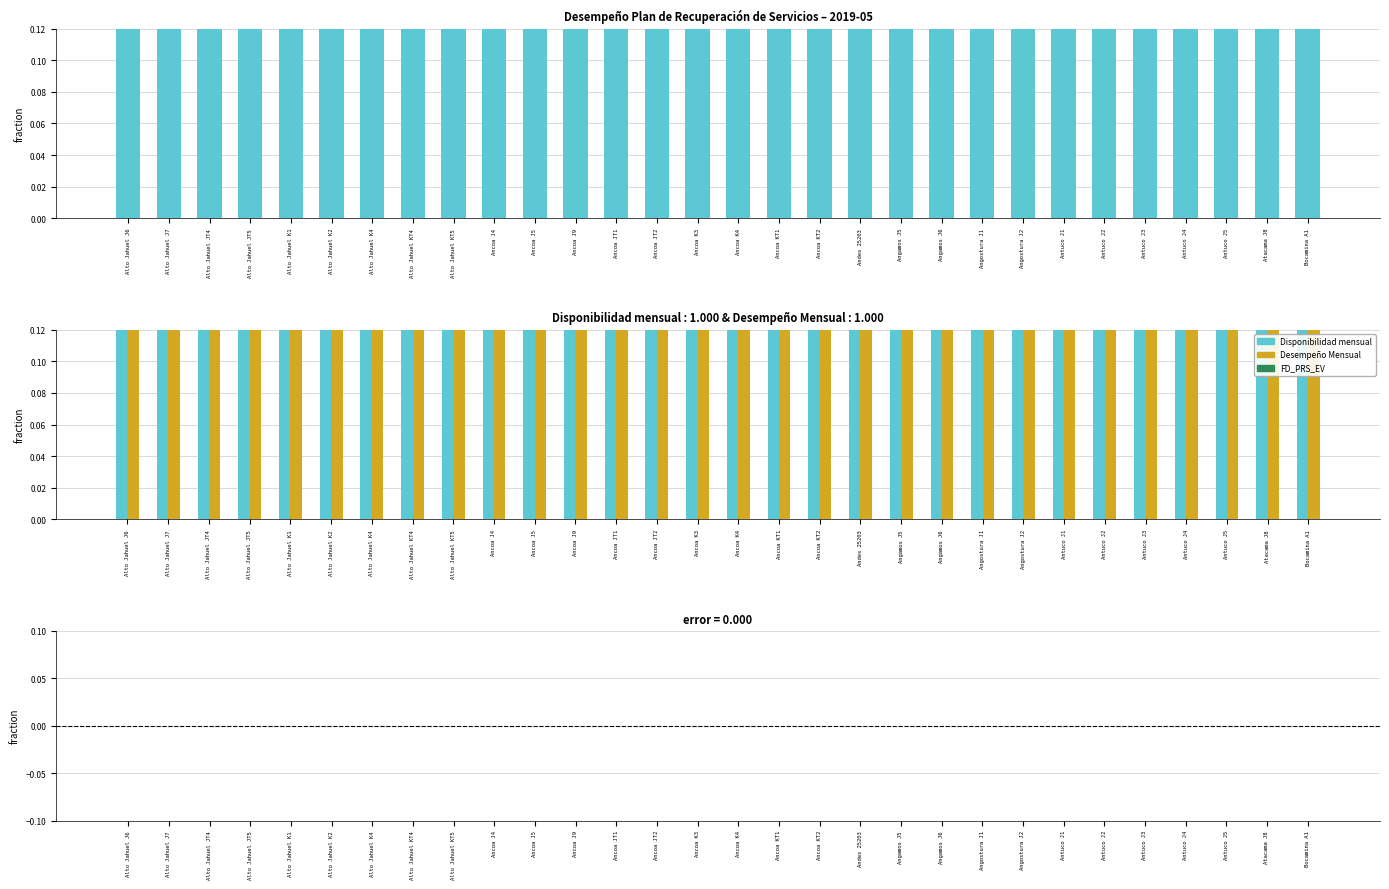

Which category has the highest value across all series?

Alto Jahuel J6